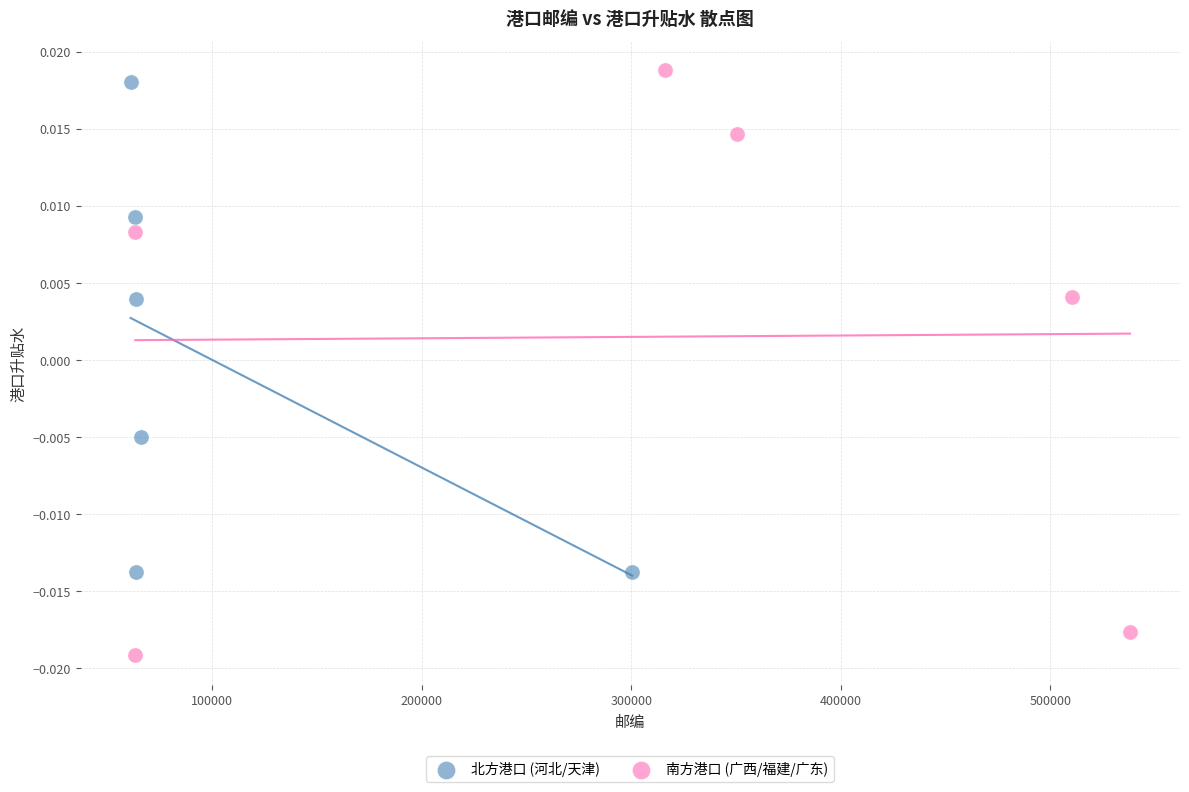

Which series reaches the maximum Y coordinate?

南方港口 (广西/福建/广东)